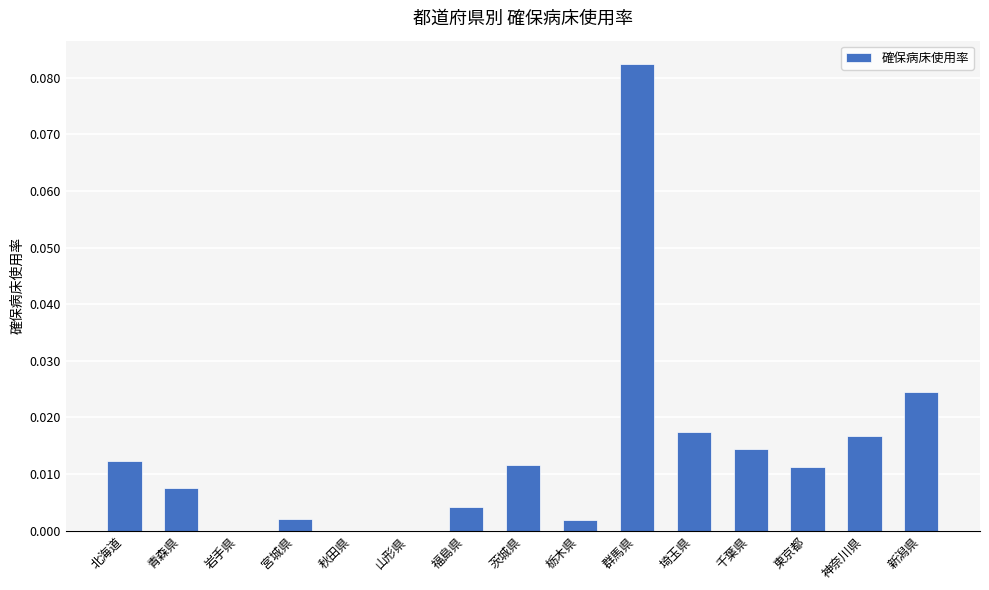

True or false: the data shows 0.0 at 茨城県.

True